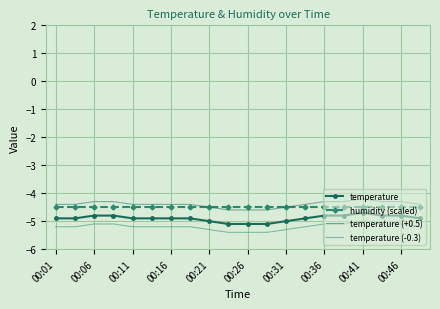

What is the lowest value of the temperature series?

-5.1